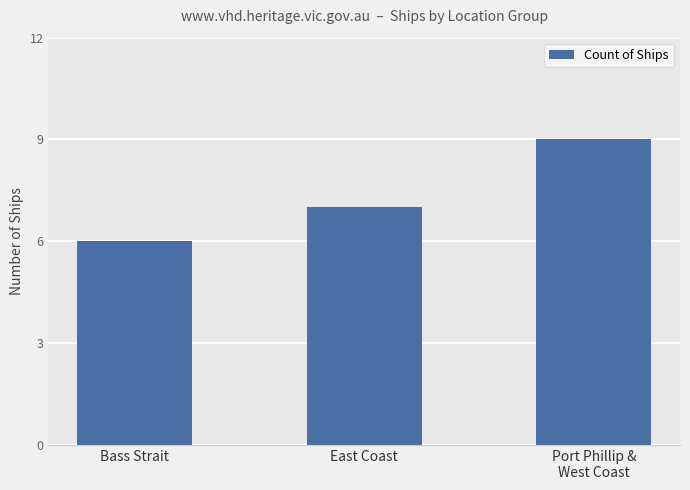

Between East Coast and Bass Strait, which is larger?

East Coast